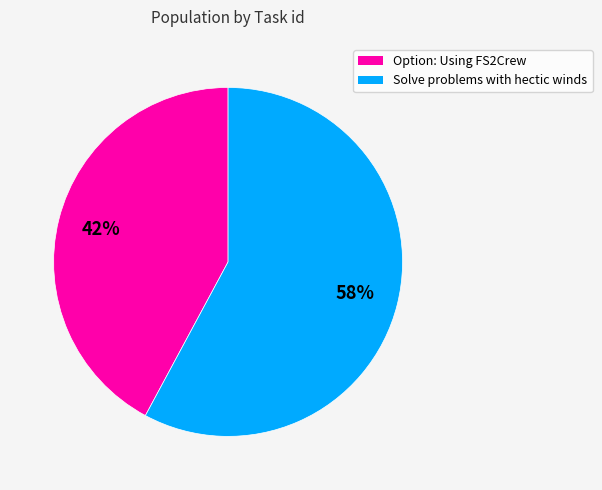

Which slice is the smallest?

Option: Using FS2Crew